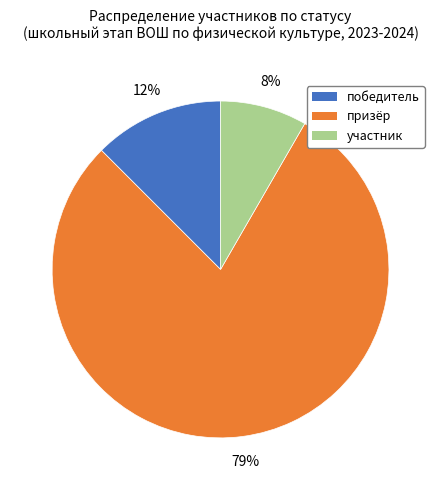

Which slice represents more than half of the pie?

призёр